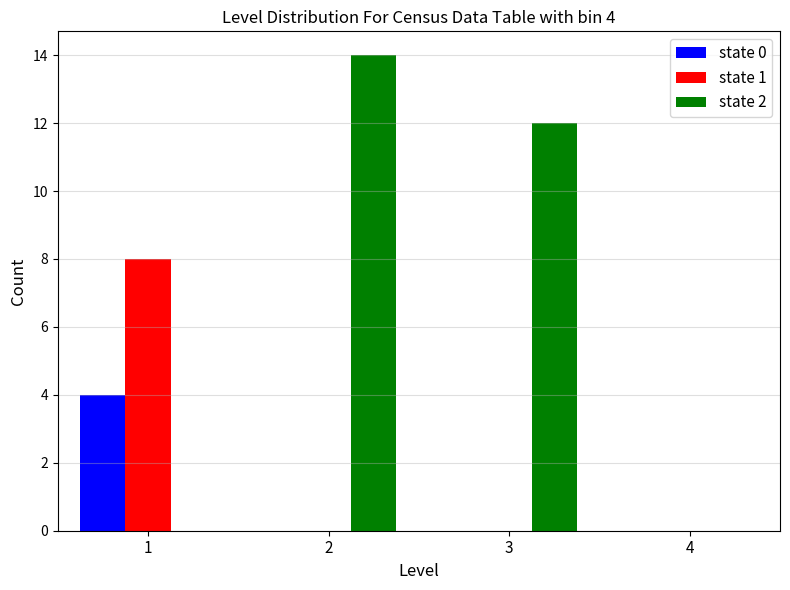

In the state 2 series, which range on the x-axis has the tallest bar?

1.5 to 2.5